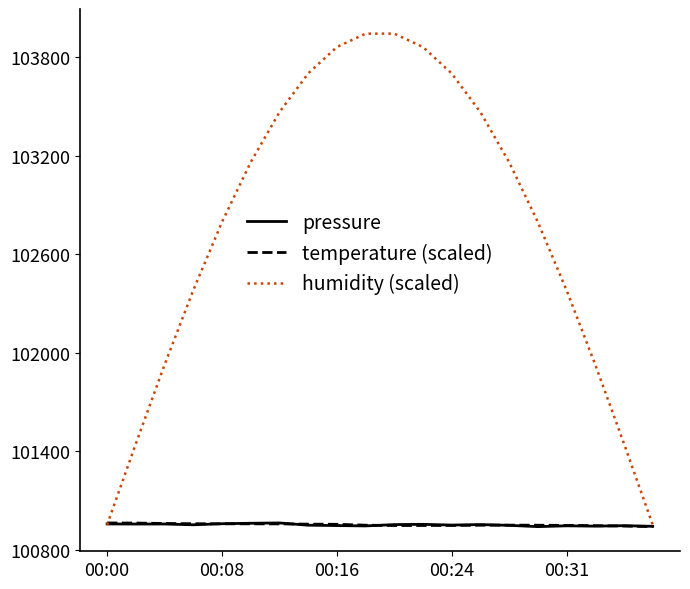

Which series has the largest range (max minus min)?

humidity (scaled)